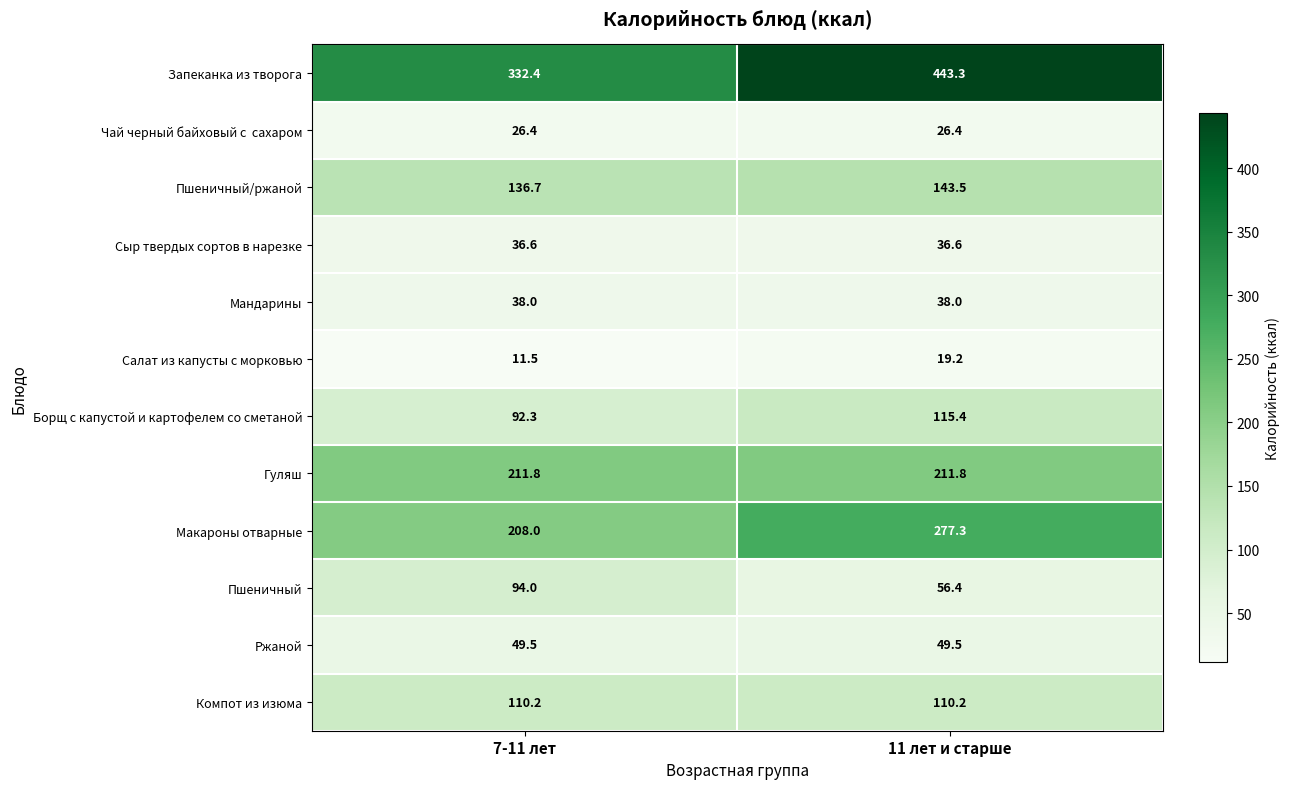

Count the number of data series in this chart.

12